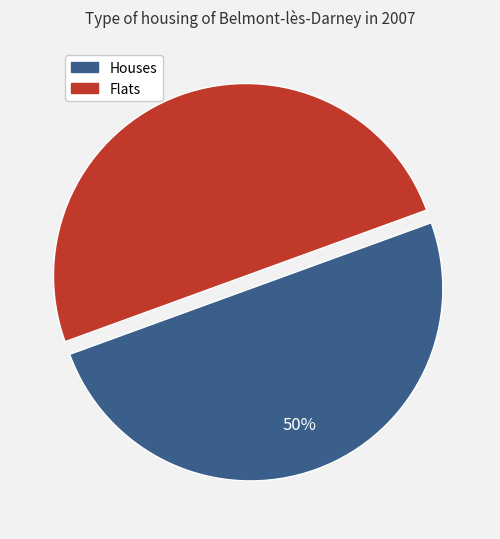

To the nearest percent, what is the average slice percentage?

50%